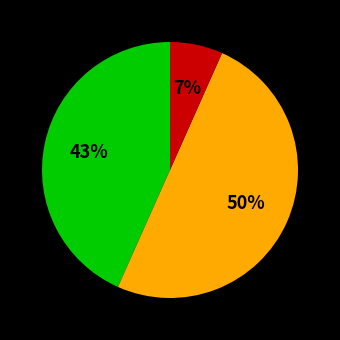

To the nearest percent, what is the difference between the largest and smallest slice percentages?

43%